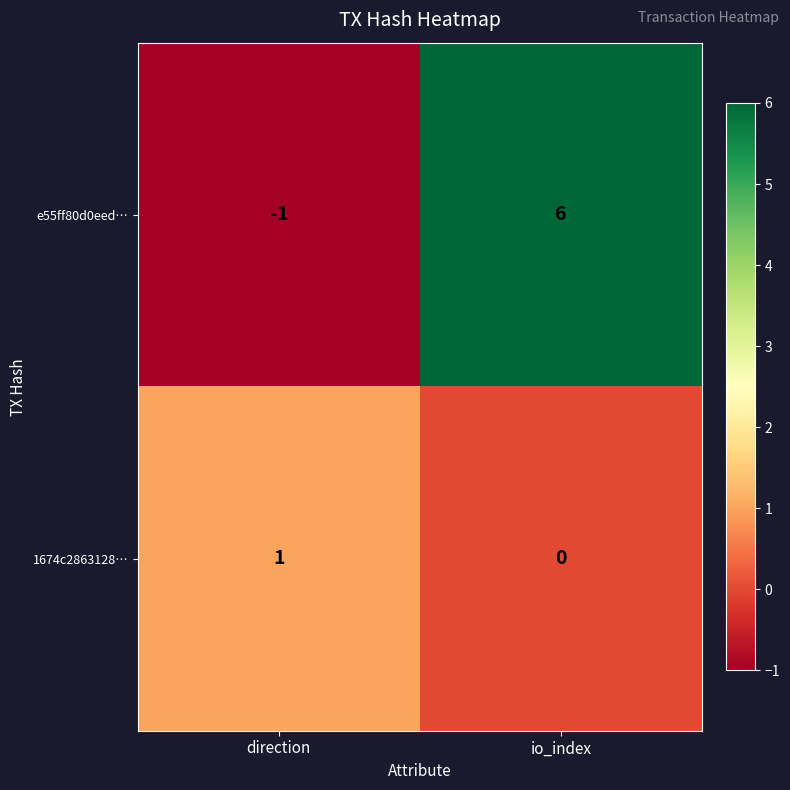

What is the sum of the e55ff80d0eed… values at direction and io_index?

5